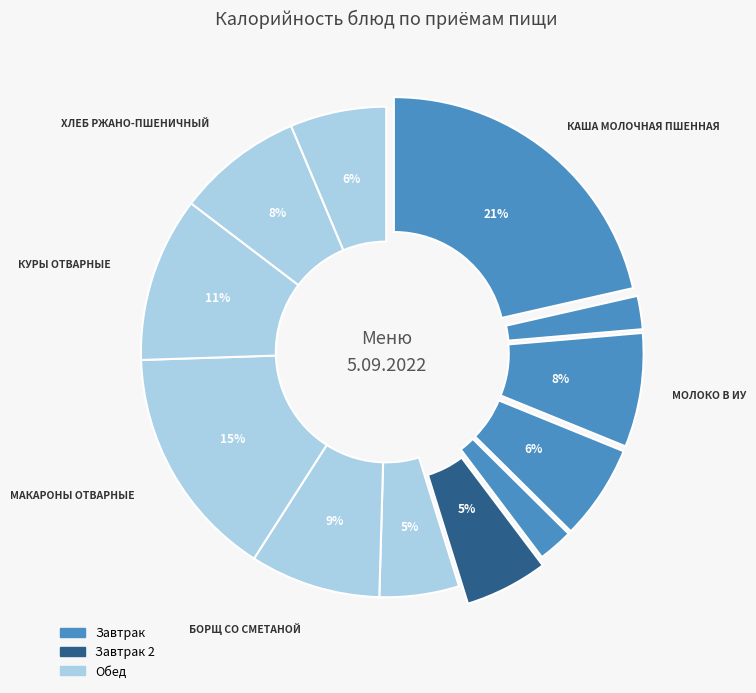

What is the largest slice in the pie chart?

каша молочная пшенная